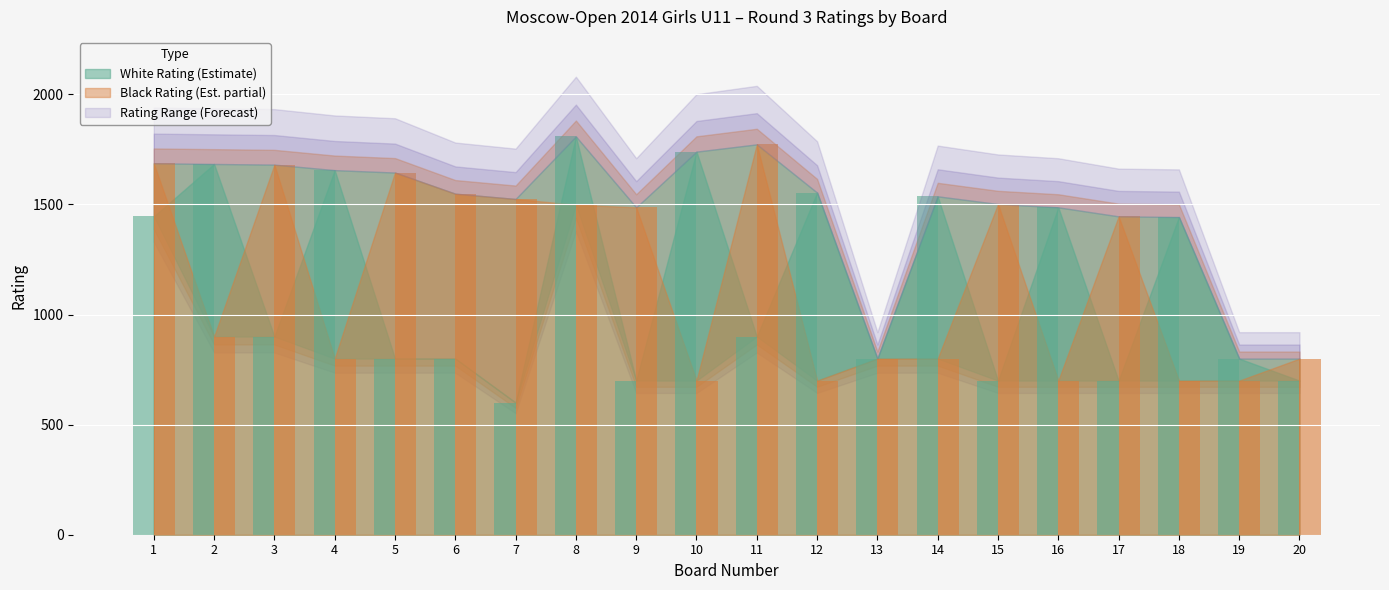

What is the sum of the Black Rating values at 8 and 6?

3048